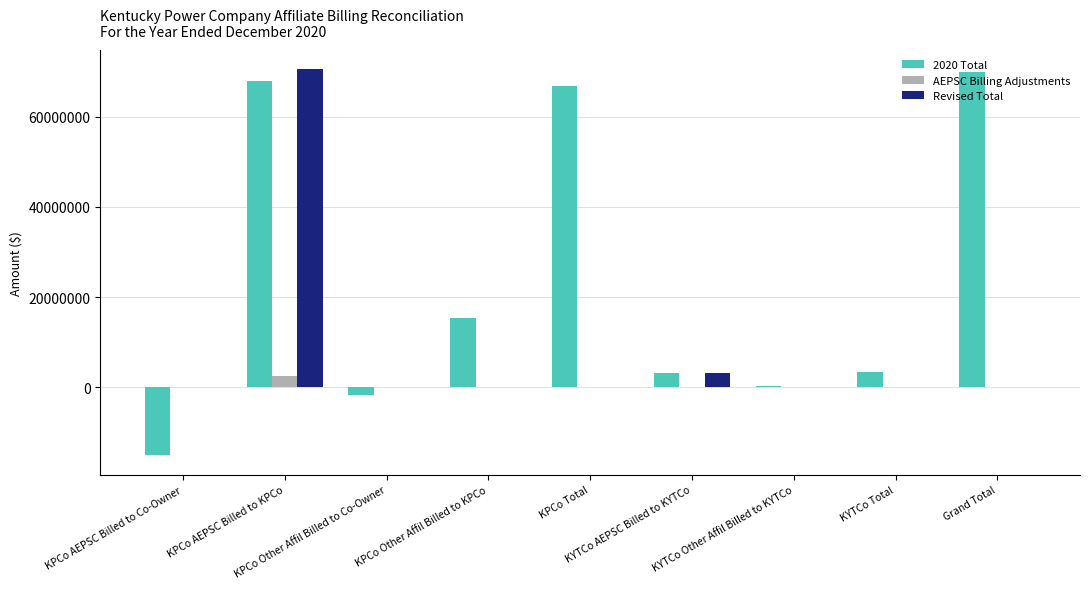

Which series changed the most between KPCo AEPSC Billed to KPCo and KPCo Total?

Revised Total